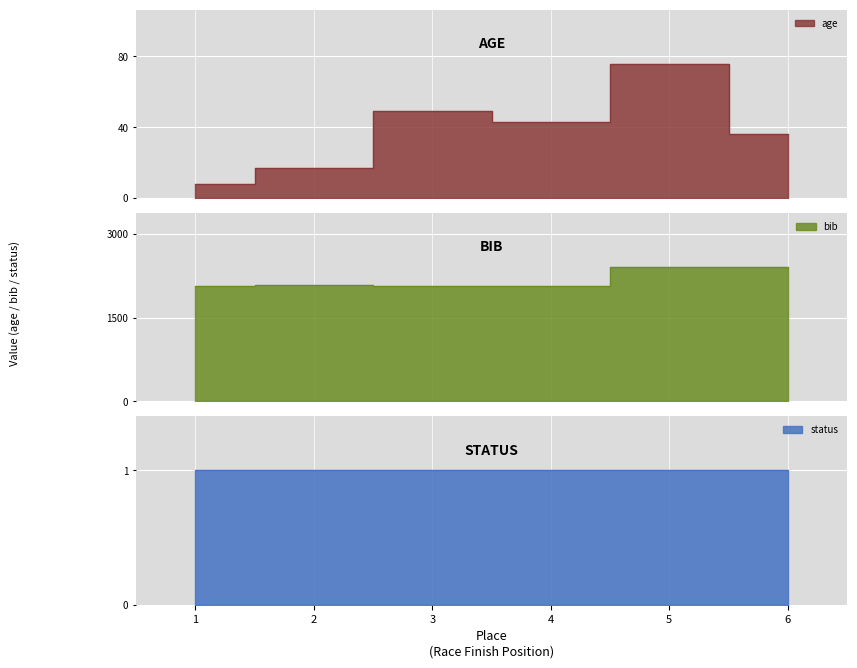

The value of age at 2 is 25. True or false?

False